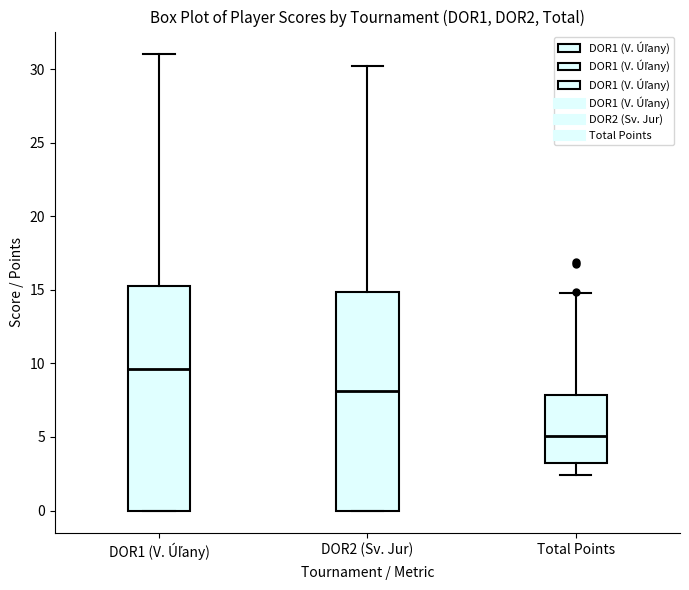

Where is the upper edge of the box for Total Points on the y-axis? The values are not printed on the chart, so give them approximately, as read against the axis.

8.0